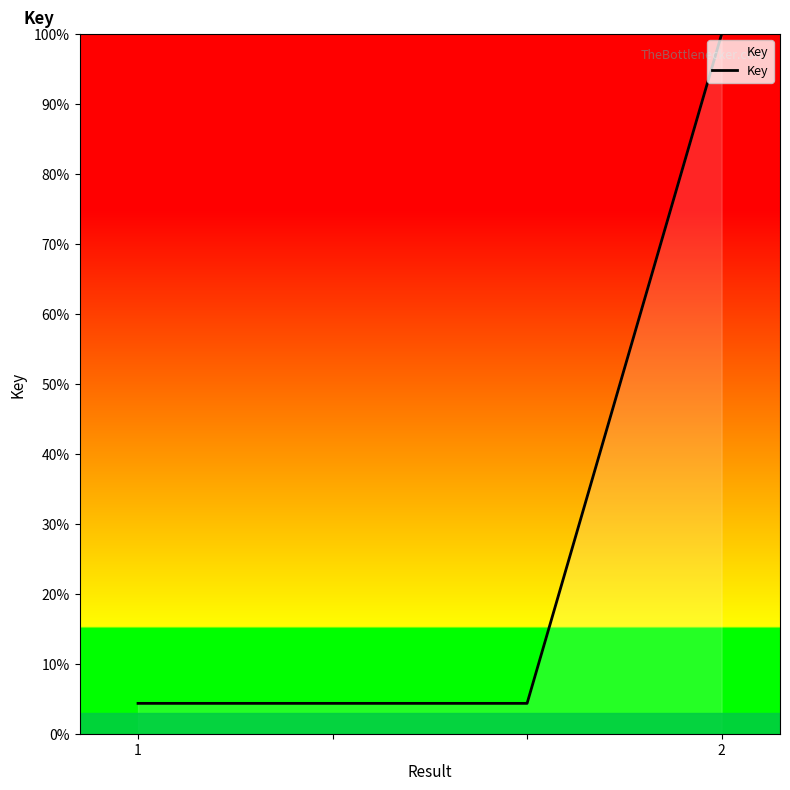

What is the maximum value shown in the chart?

100.0